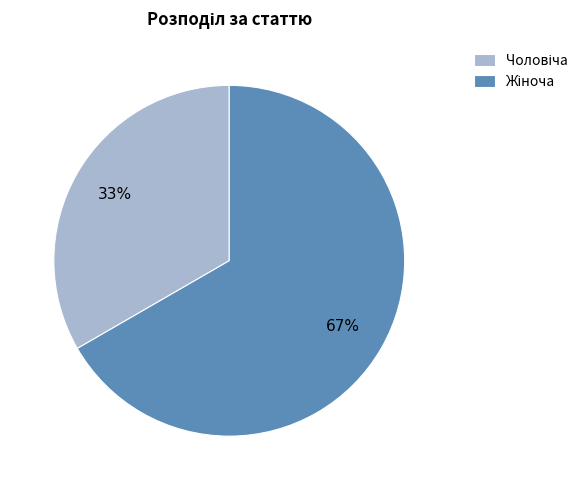

Does any single category account for the majority?

Yes